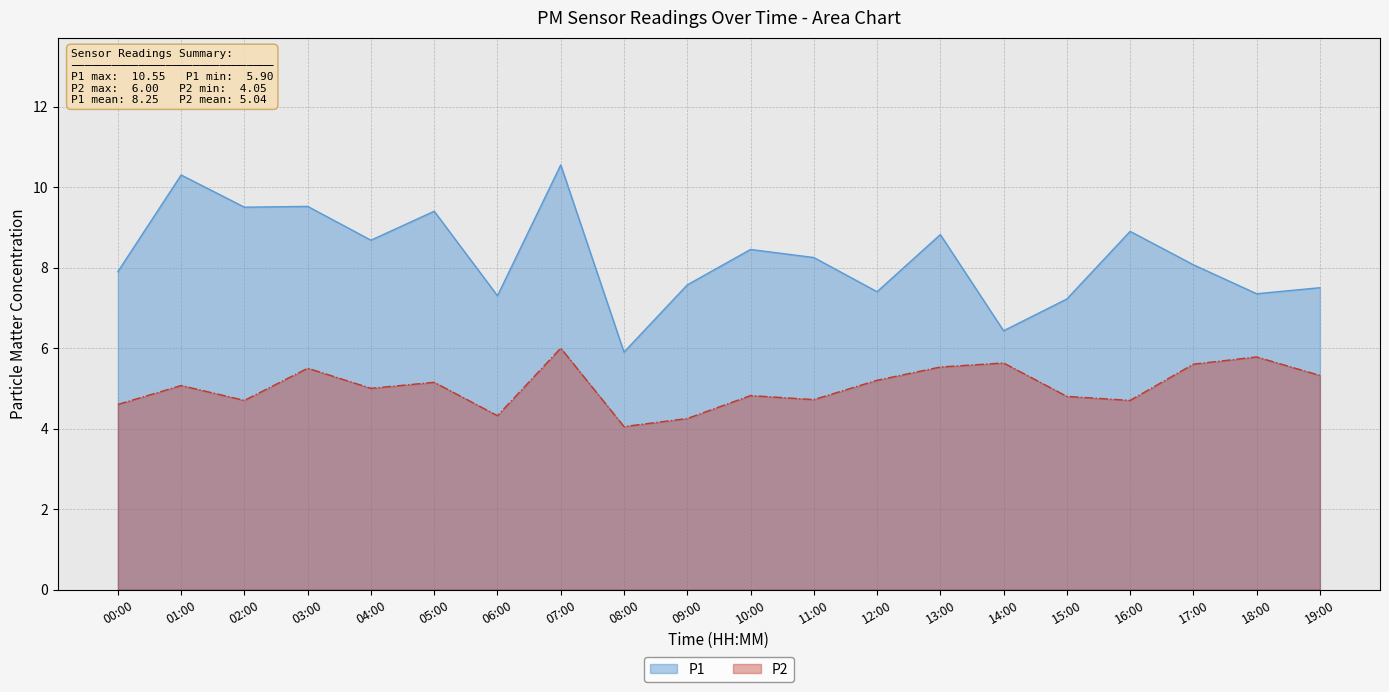

What is the maximum value for P1?

10.6